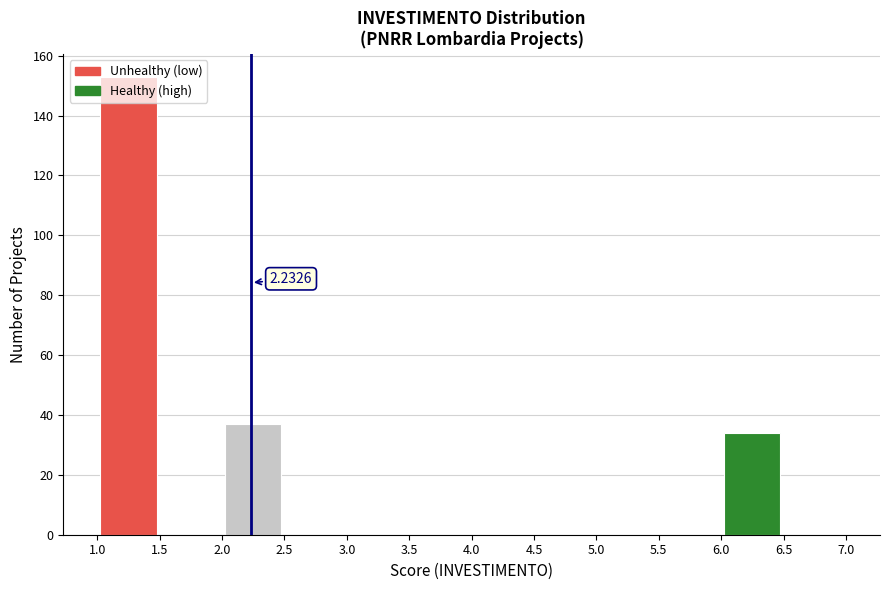

Over which range of the x-axis is the bar tallest?

1.0 to 1.5